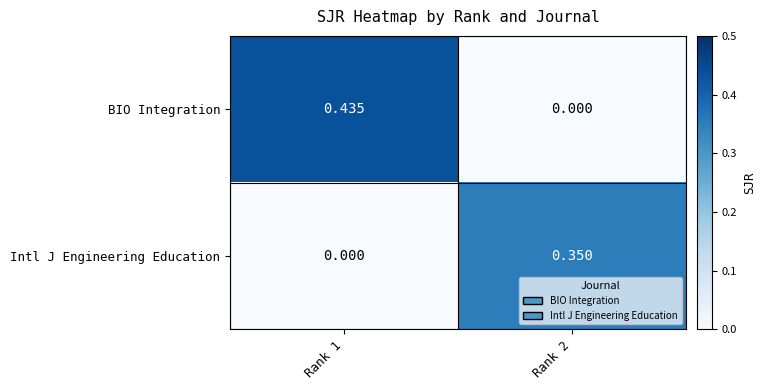

At how many categories does at least one series exceed 0?

2